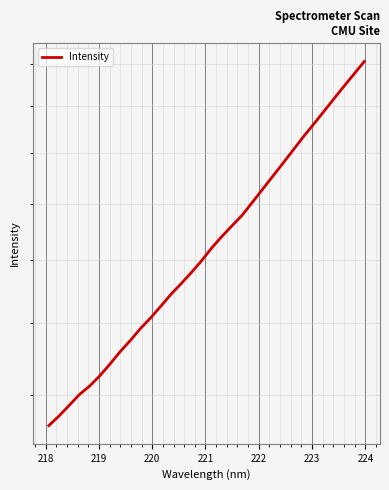

How many values exceed 1842?

16